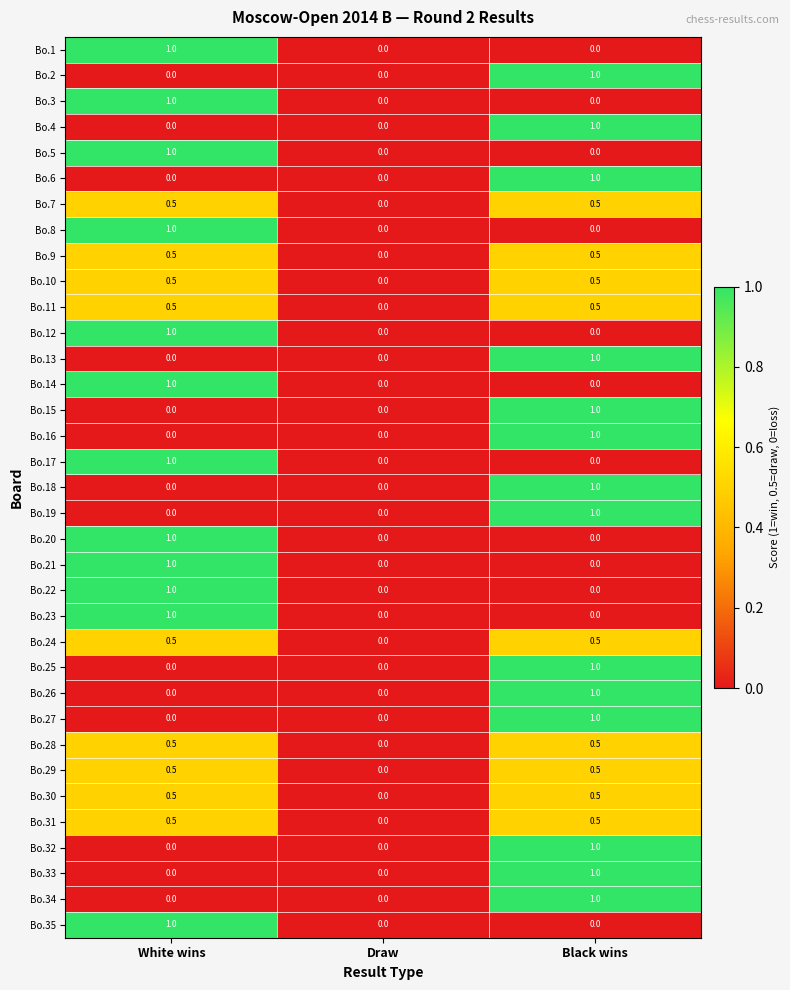

What is the spread (max minus min) of values at Black wins?

1.0